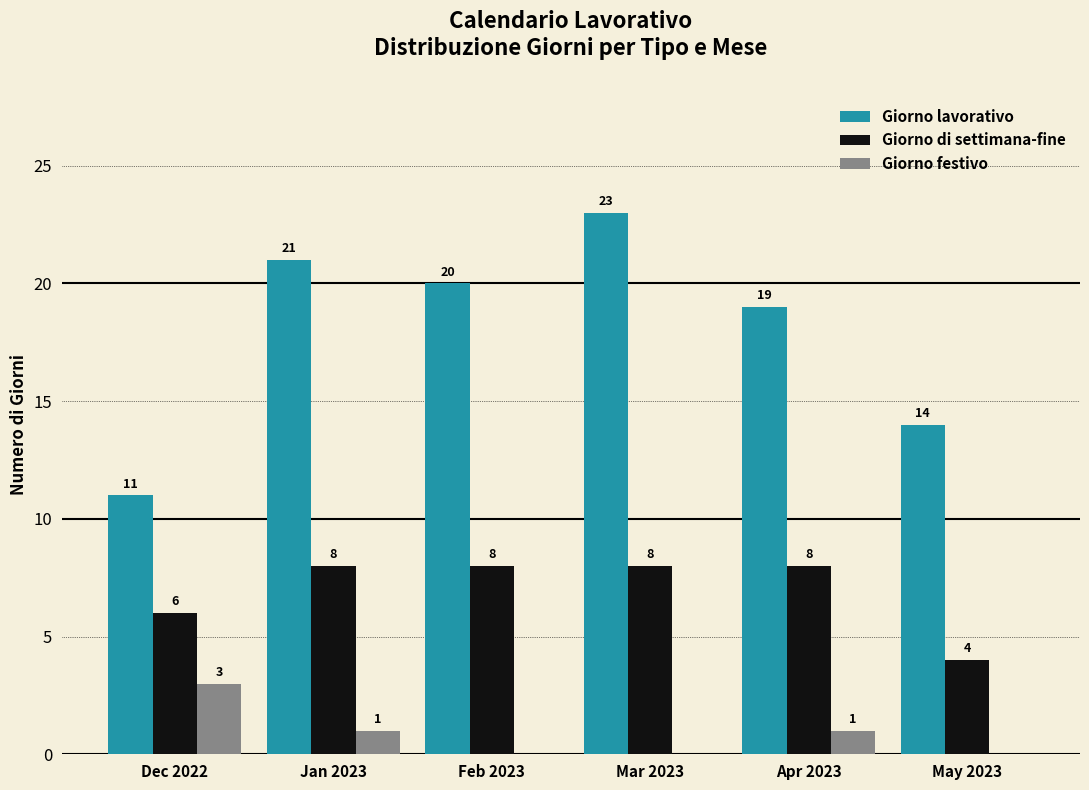

Are the bars grouped side by side (vs. stacked)?

Yes